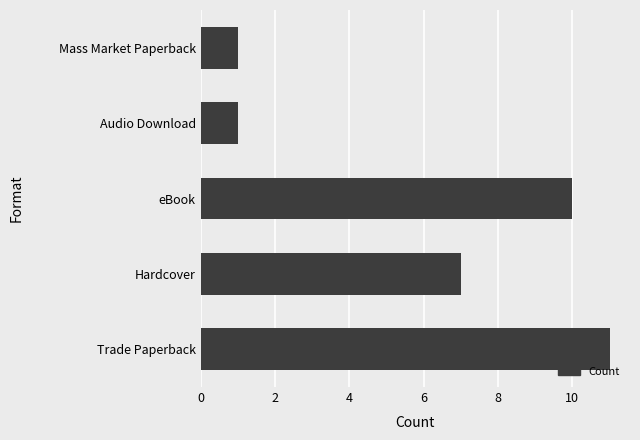

What is the change in value from Trade Paperback to Hardcover?

-4